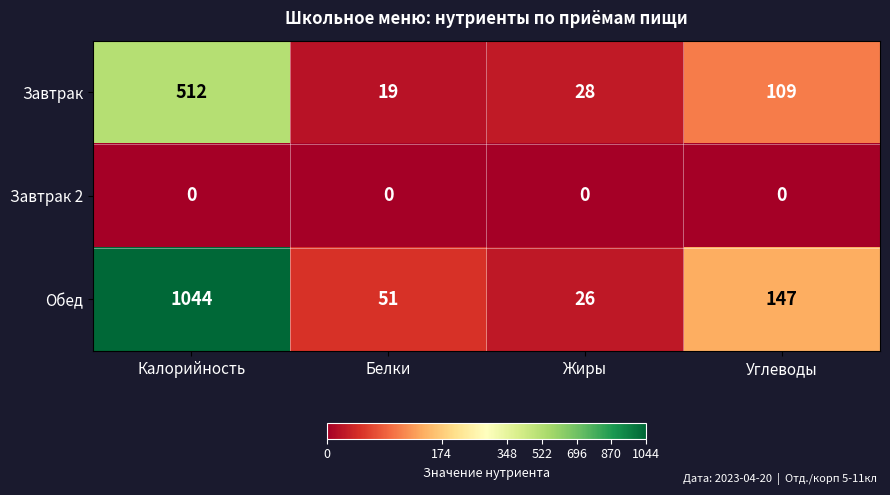

At which label does Завтрак first exceed 109?

Калорийность